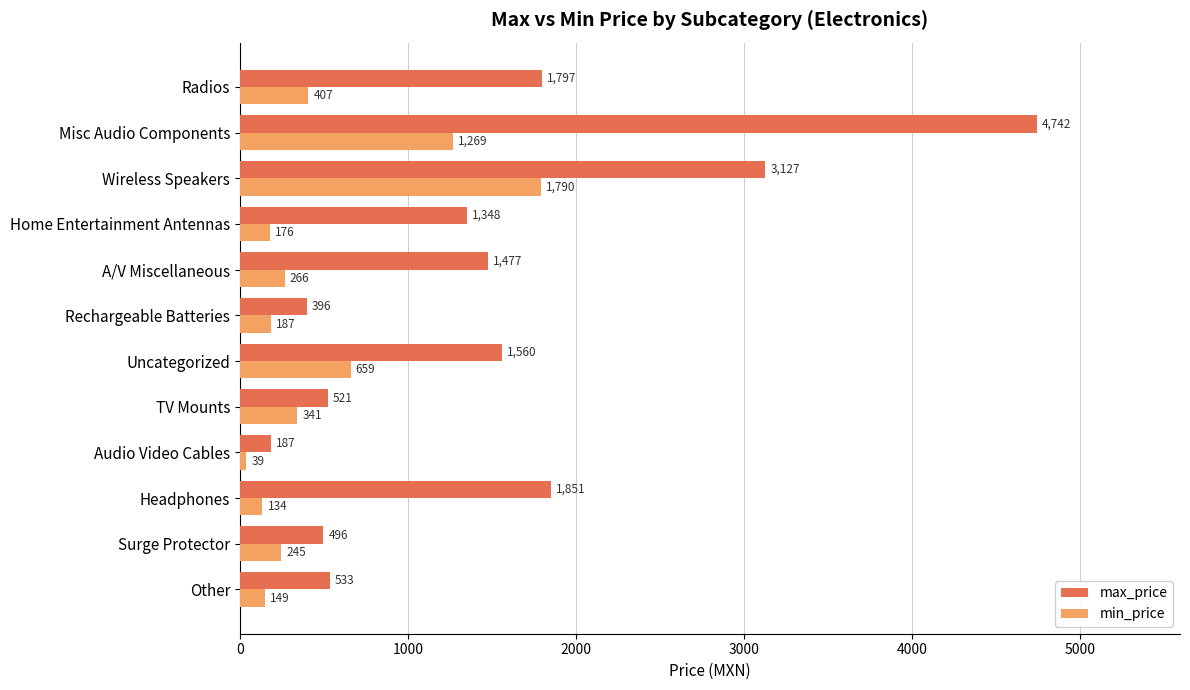

The value of min_price at A/V Miscellaneous is 266.0. True or false?

True